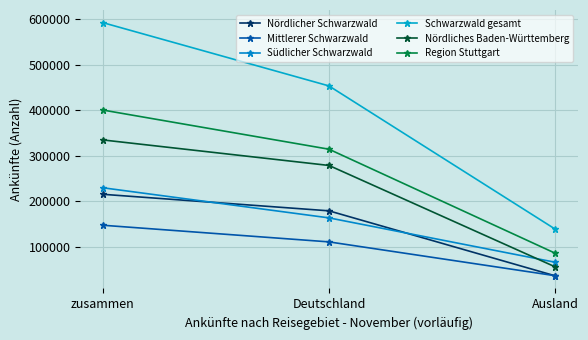

What is the difference between the highest and lowest values at Ausland?

102690